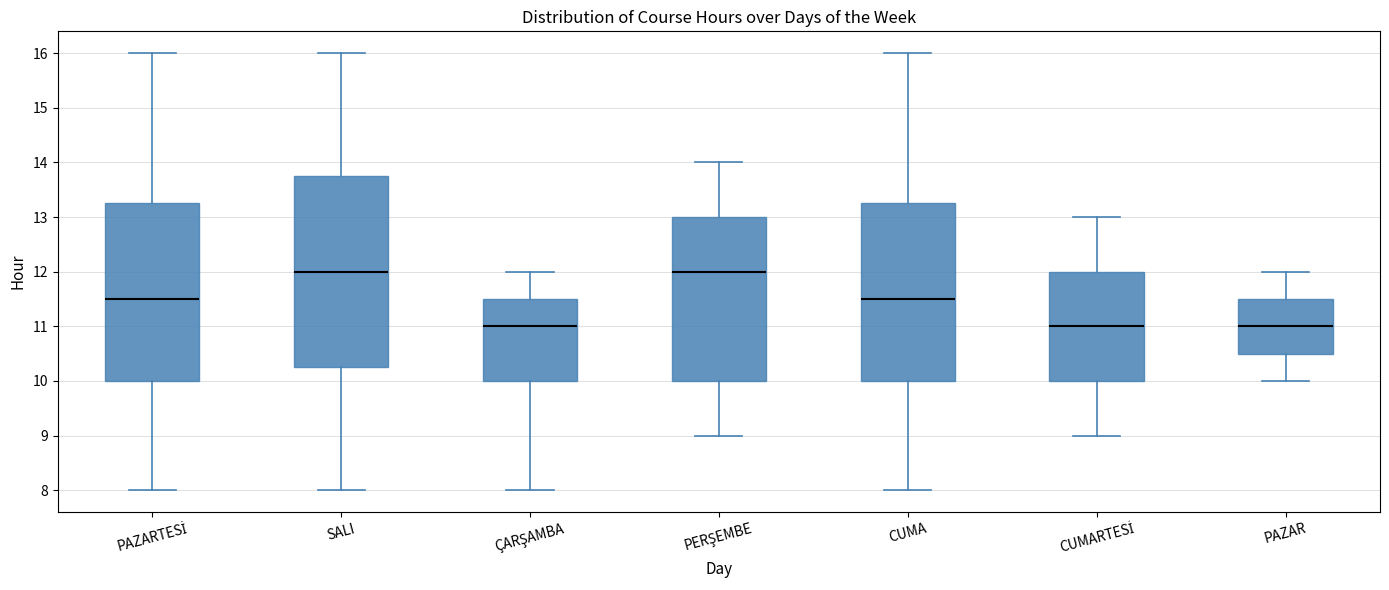

Reading left to right, transcribe this box plot: for each box, give where its median line is, the range the box spans, and where its two whiskers end, as read against the y-axis. The values are not printed on the chart, so give them approximately, as read against the axis.

PAZARTESİ: median 11.5, box 10.0 to 13.3, whiskers 8.0 to 16.0
SALI: median 12.0, box 10.3 to 13.8, whiskers 8.0 to 16.0
ÇARŞAMBA: median 11.0, box 10.0 to 11.5, whiskers 8.0 to 12.0
PERŞEMBE: median 12.0, box 10.0 to 13.0, whiskers 9.0 to 14.0
CUMA: median 11.5, box 10.0 to 13.3, whiskers 8.0 to 16.0
CUMARTESİ: median 11.0, box 10.0 to 12.0, whiskers 9.0 to 13.0
PAZAR: median 11.0, box 10.5 to 11.5, whiskers 10.0 to 12.0